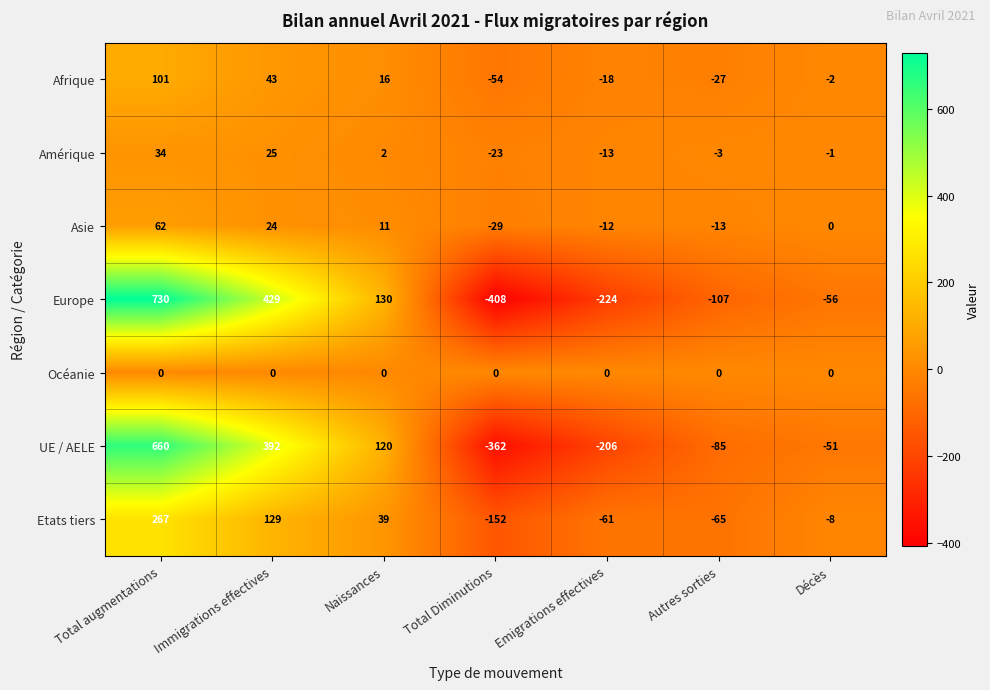

True or false: Afrique has a value of 59 at Immigrations effectives.

False